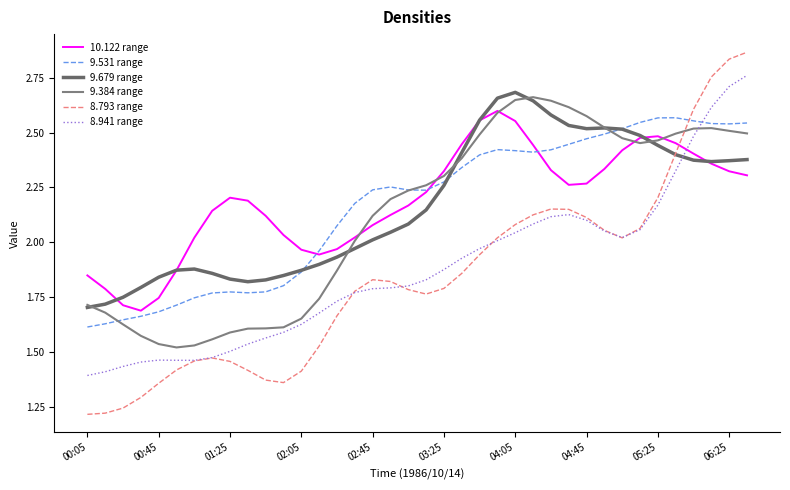

What are all the series names shown in the legend?

10.122 range, 9.531 range, 9.679 range, 9.384 range, 8.793 range, 8.941 range